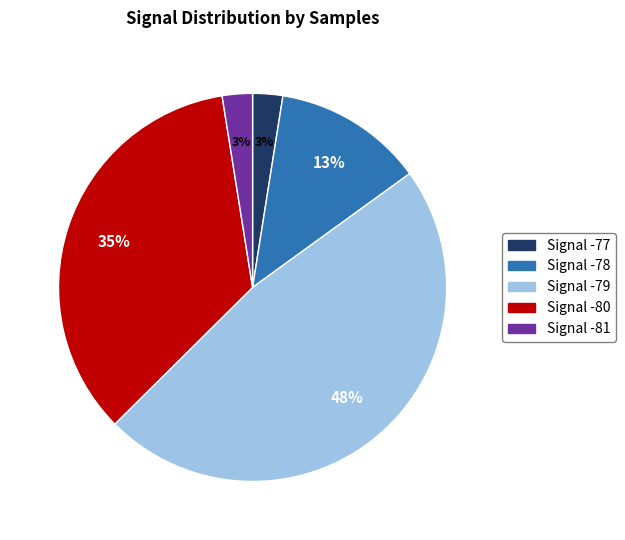

Is there any slice that represents more than half of the pie?

No